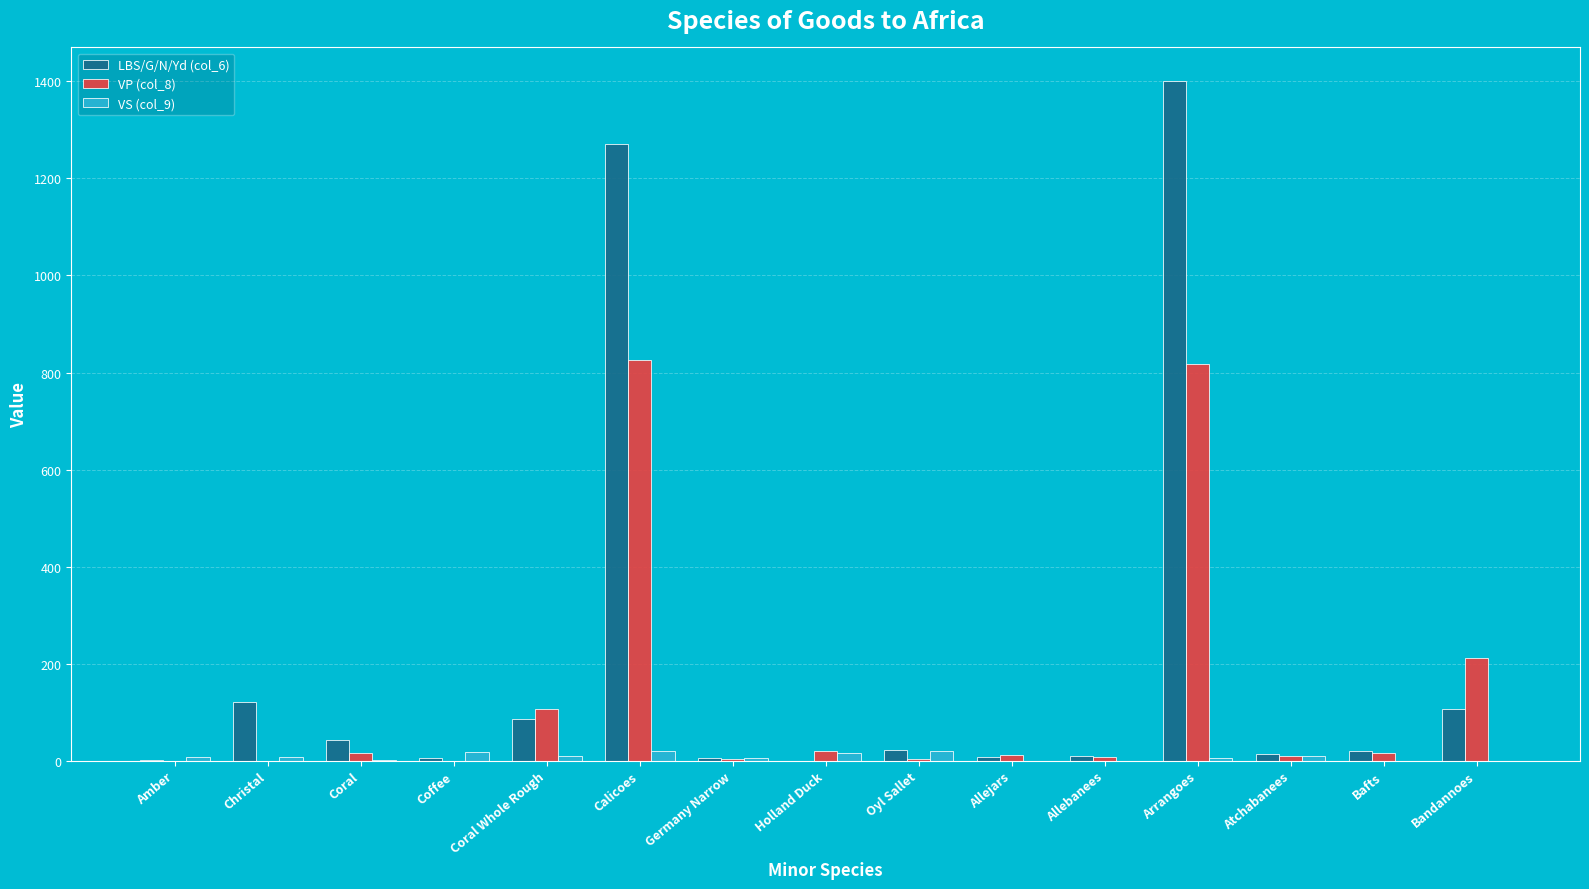

At which category does the chart reach its peak across all series?

Arrangoes